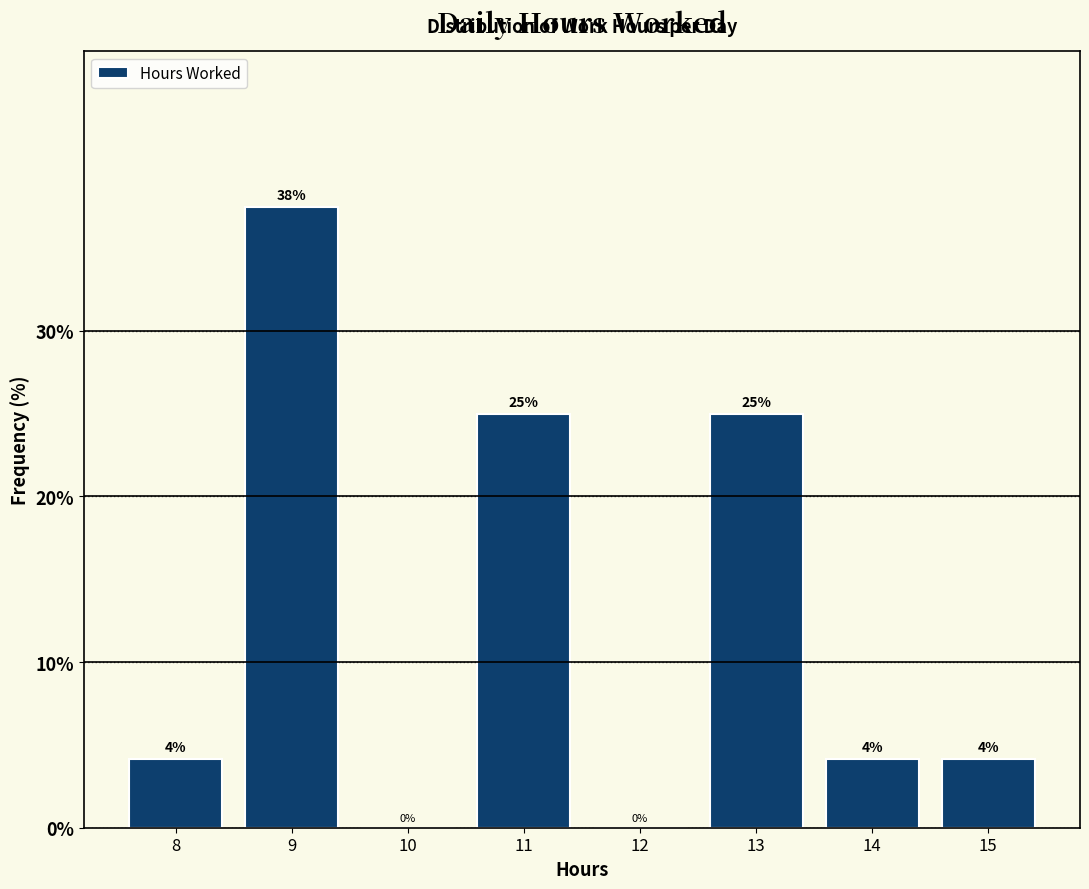

Is it true that the value at 12 is 0.0?

True